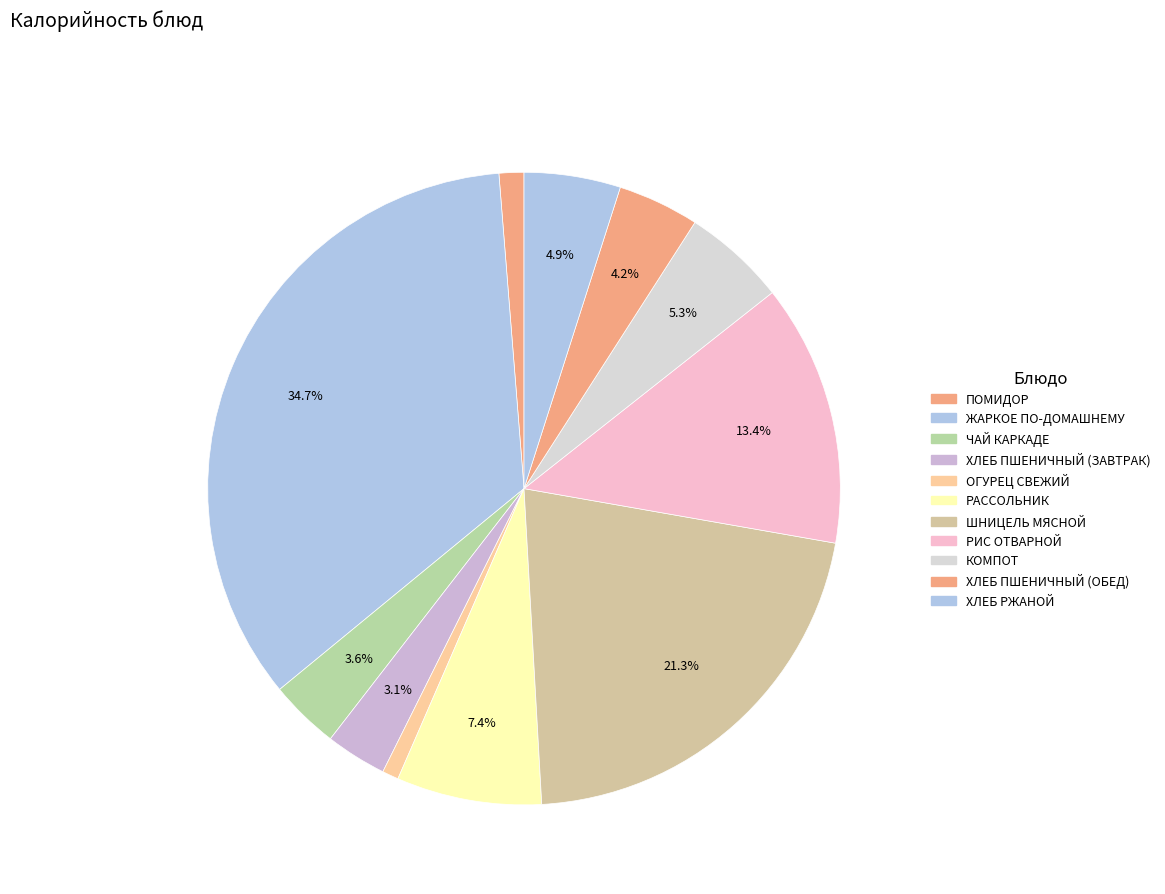

Count the number of slices in the pie.

11